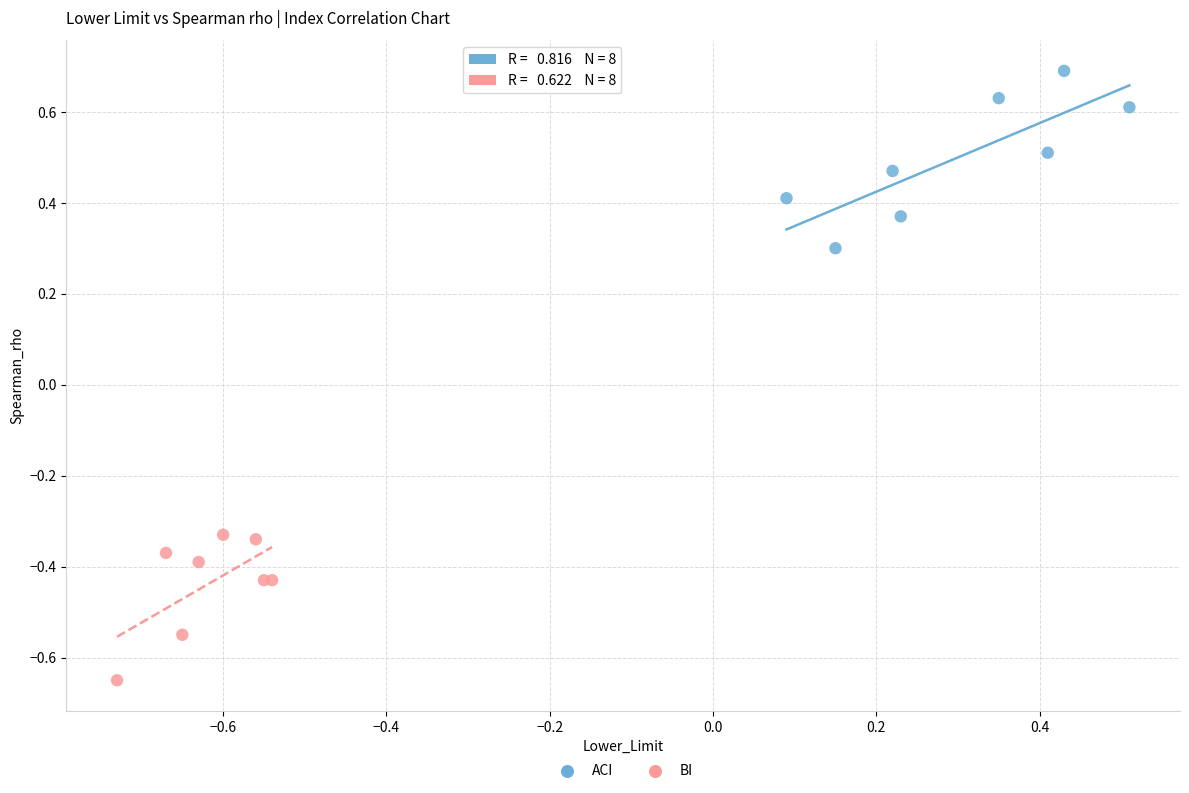

Which series reaches the minimum Y coordinate?

BI